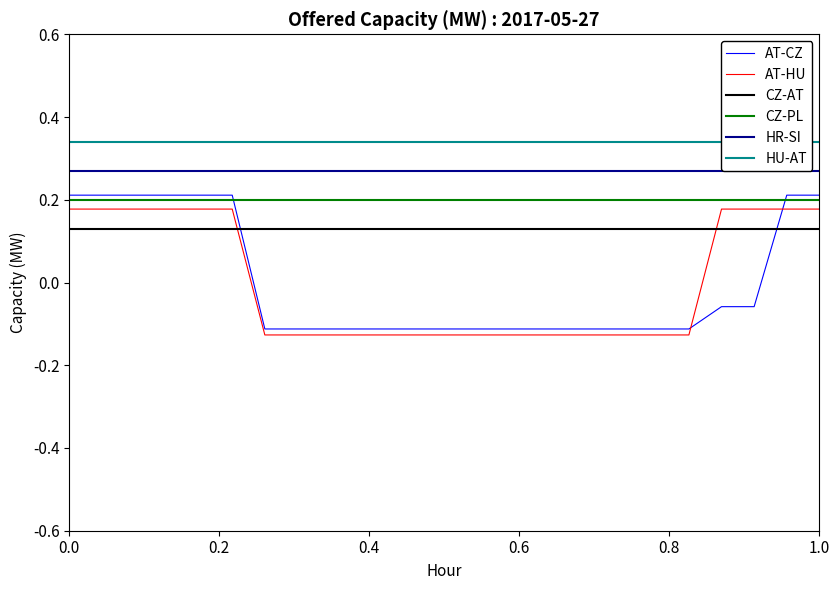

What is the approximate value of CZ-PL at 0.0?

0.2